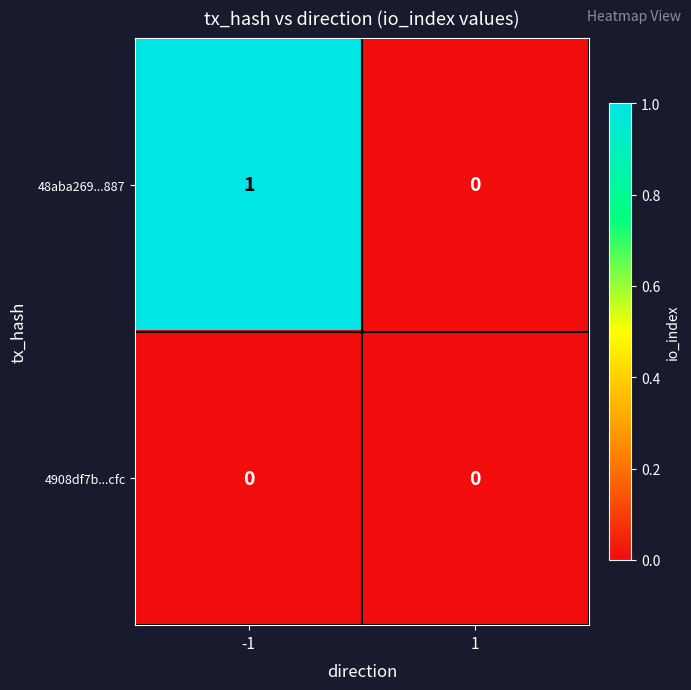

Which series has the largest total across all categories?

48aba269...887